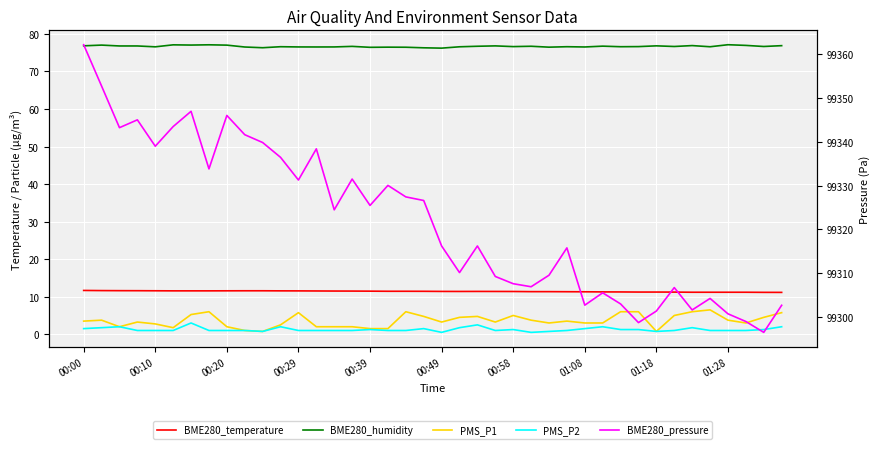

What is the spread (max minus min) of values at 18?

99326.4